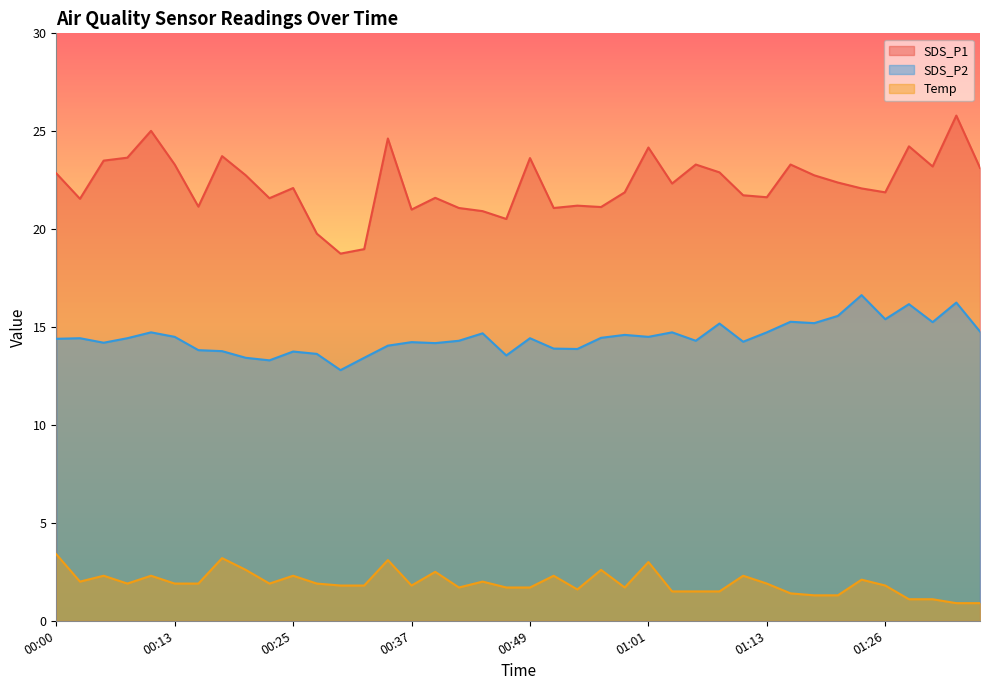

At which category does Temp reach its first local valley?

00:03